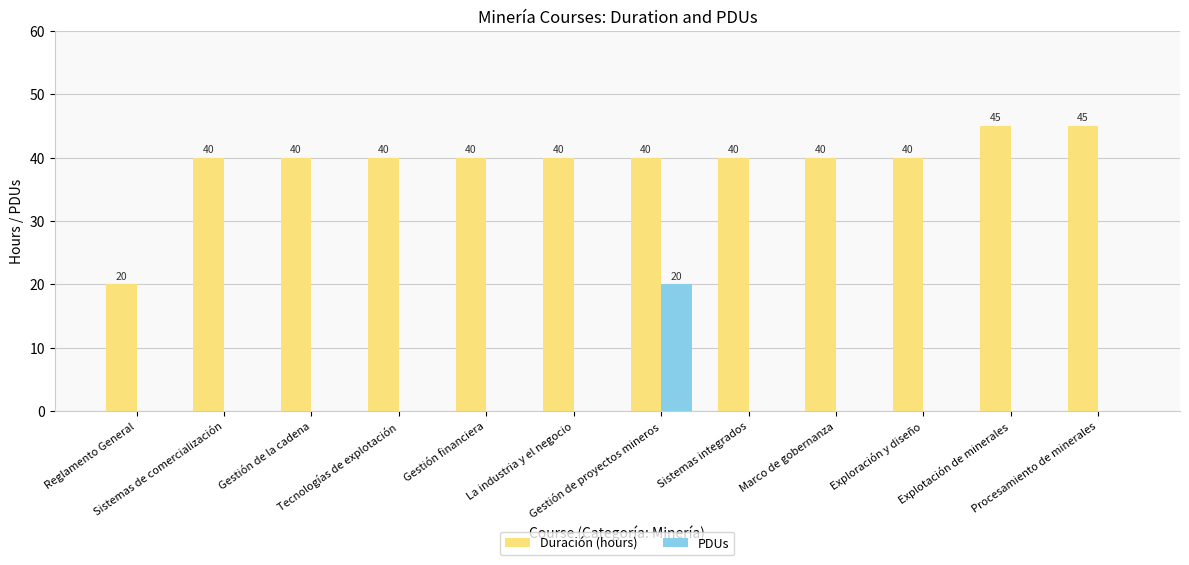

The value of Duración (hours) at Gestión de proyectos mineros is 40. True or false?

True